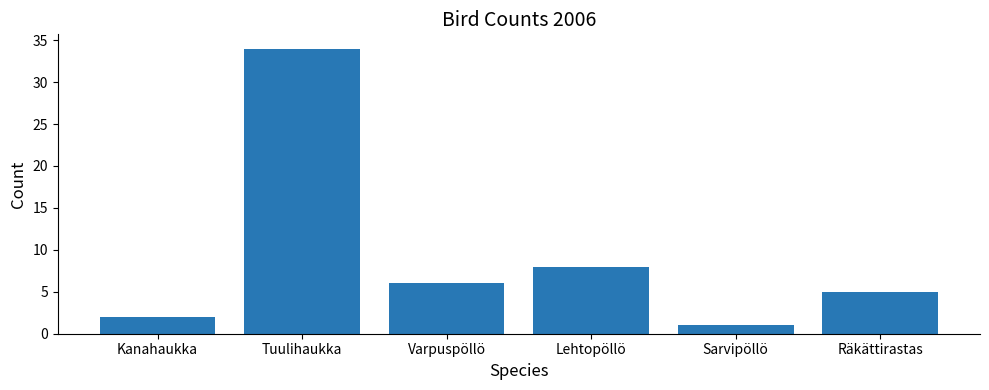

What is the difference between the maximum and minimum values?

33